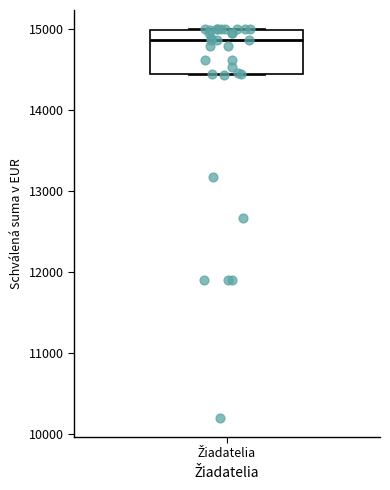

Where is the lower edge of the box for Žiadatelia on the y-axis? The values are not printed on the chart, so give them approximately, as read against the axis.

14500